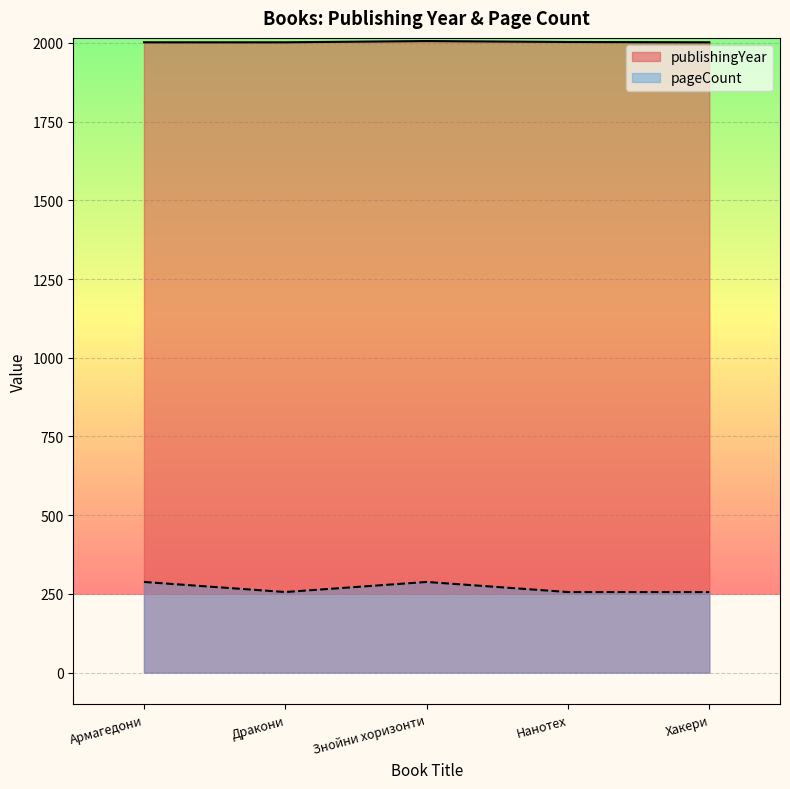

What is the value of the pageCount point at the 2nd from the left?

256